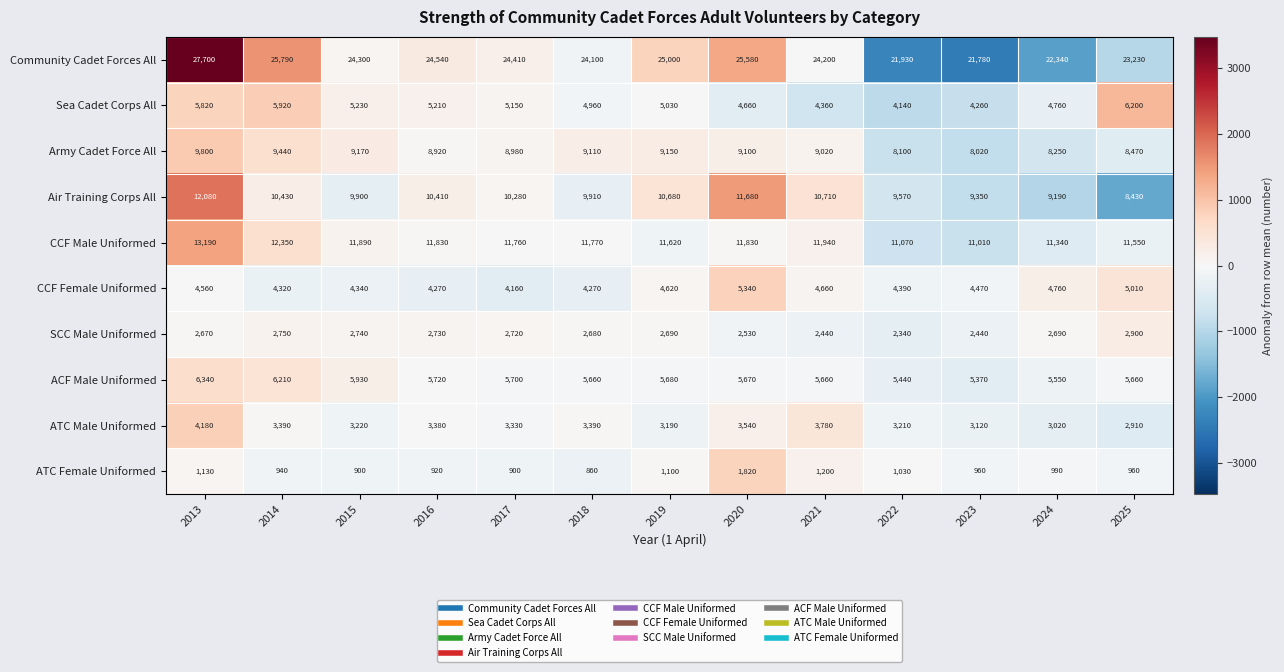

Which category has the lowest value across all series?

2018